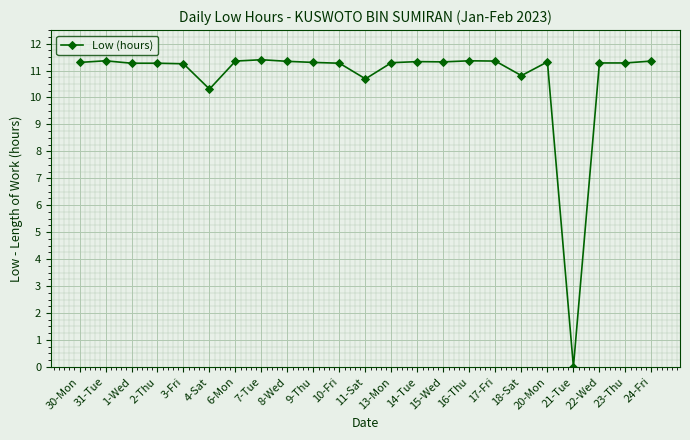

Which label corresponds to the smallest value in the chart?

21-Tue